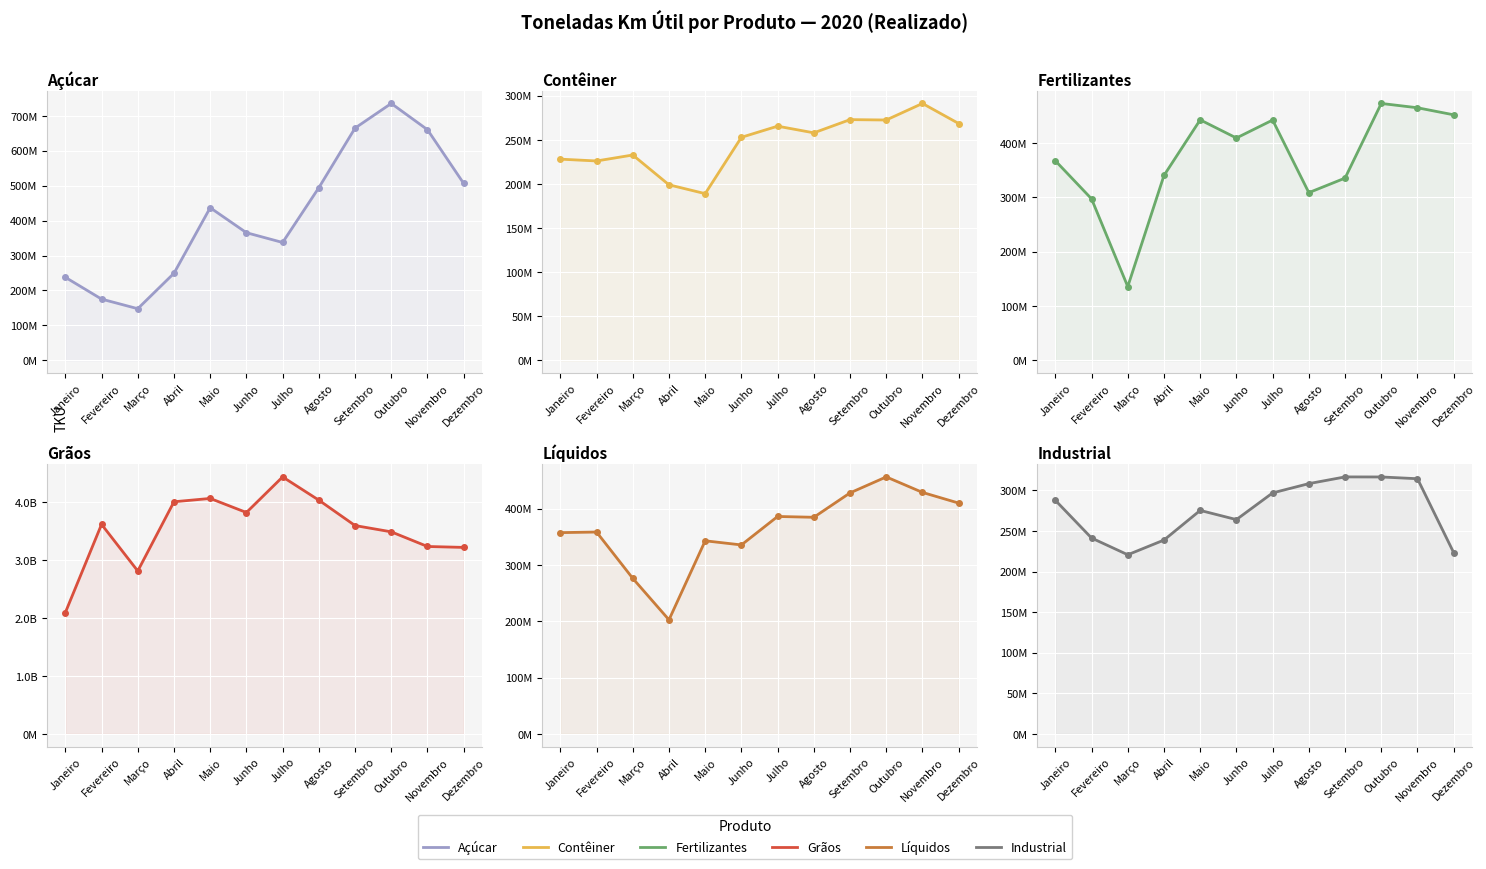

What position from the left is Janeiro?

1